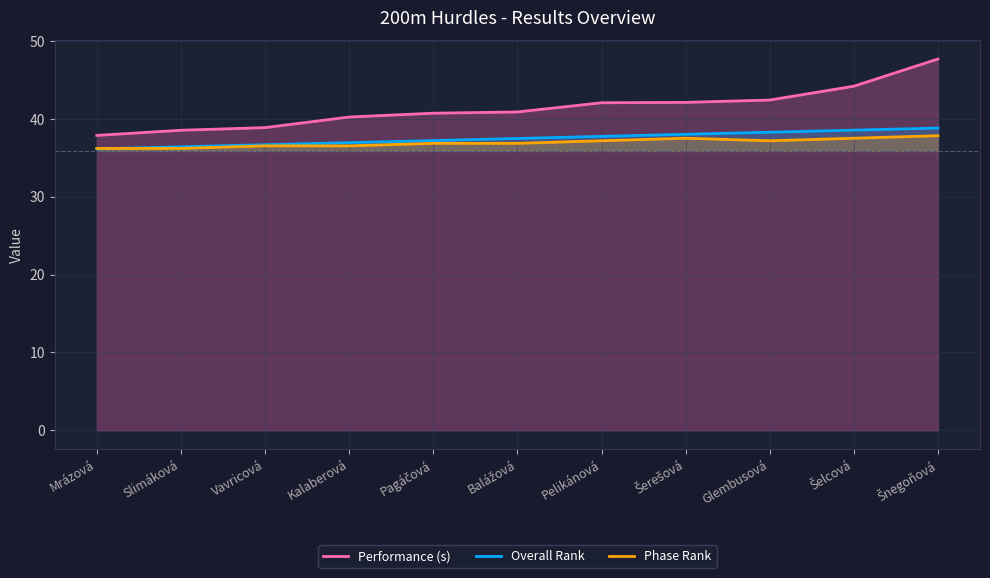

True or false: Phase Rank has more than 0 points higher than both neighbors.

True